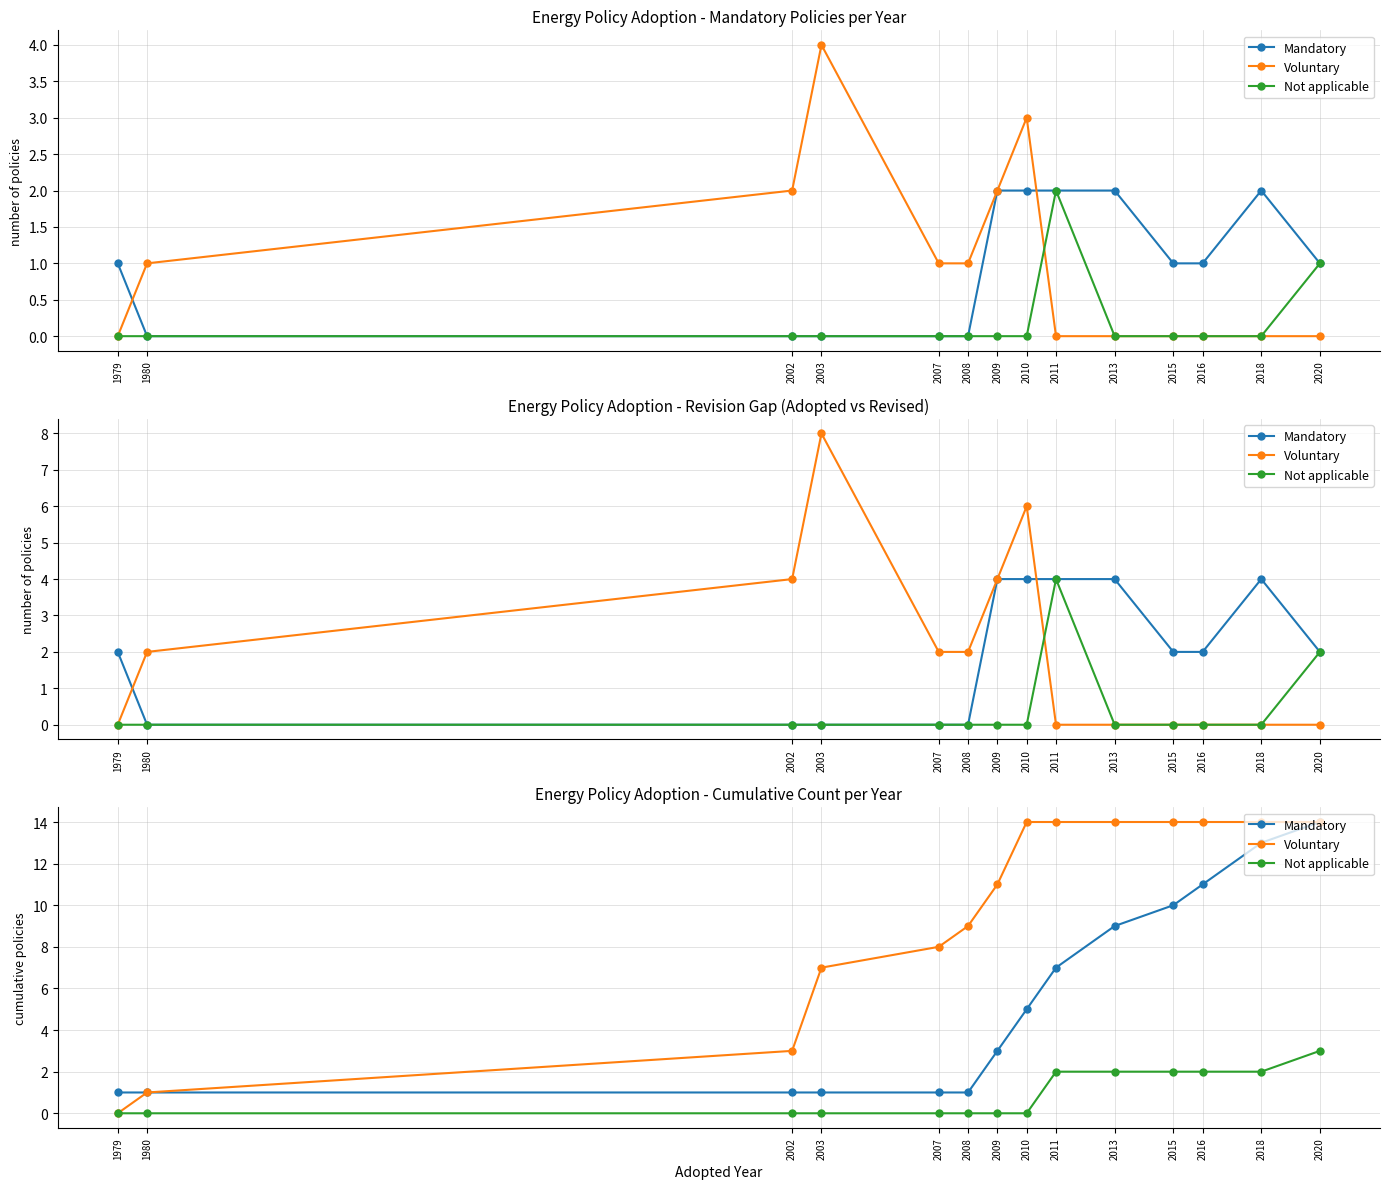

Reading right to left, what are all the values shown in this chart?

Mandatory: 14	13	11	10	9	7	5	3	1	1	1	1	1	1
Voluntary: 14	14	14	14	14	14	14	11	9	8	7	3	1	0
Not applicable: 3	2	2	2	2	2	0	0	0	0	0	0	0	0